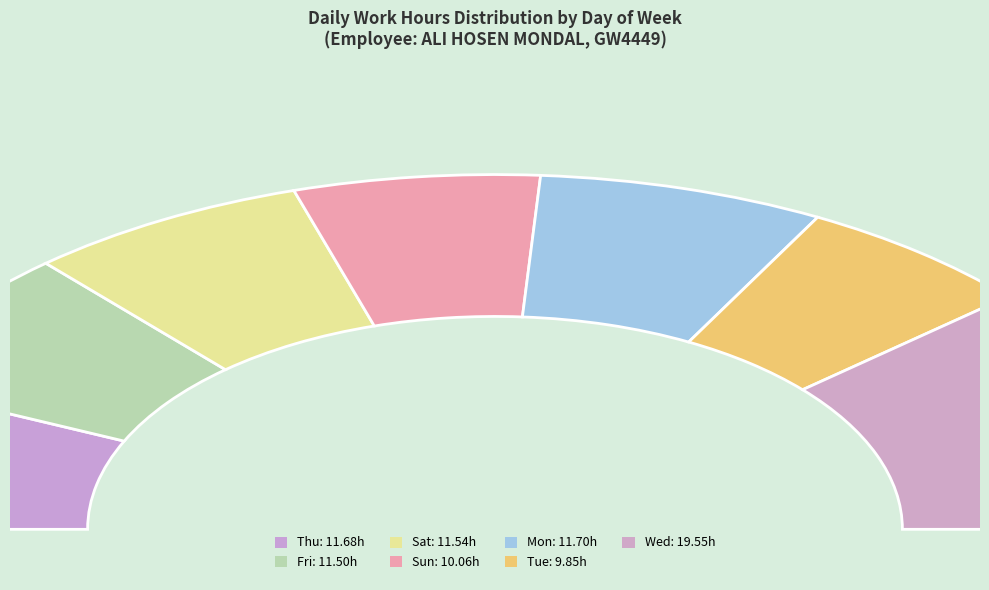

What percentage do Mon and Wed together represent?

36.4%